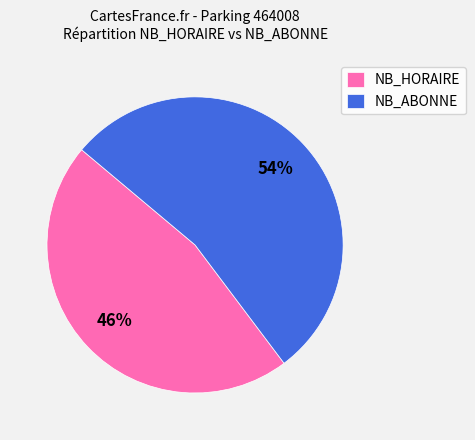

Is the sum of NB_ABONNE and NB_HORAIRE greater than half?

Yes